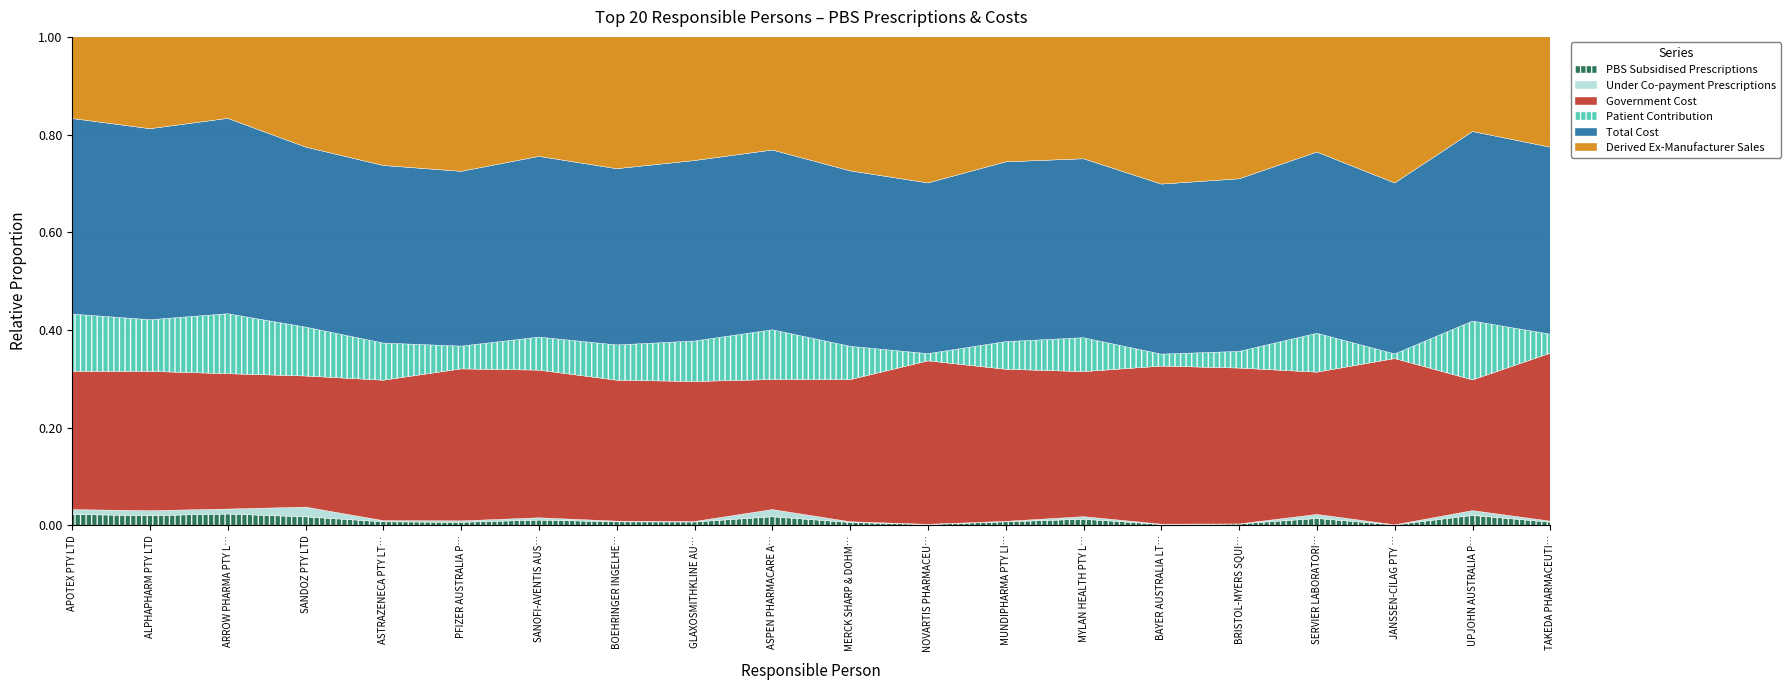

Reading left to right, what are all the values shown in this chart?

PBS Subsidised Prescriptions: 36713108.0	35647409.0	16188799.0	14524149.0	9485265.0	8686390.0	8276099.0	7721009.0	6214531.0	5991902.0	5385658.0	4580420.0	4229520.0	3491717.0	3136856.0	2612683.0	2284515.0	1974355.0	1628213.0	1621338.0
Under Co-payment Prescriptions: 16624655.0	18551568.0	7157519.0	16816189.0	3264965.0	4432877.0	3610356.0	1707647.0	1002590.0	5074971.0	1435615.0	1479583.0	589417.0	1491607.0	1077426.0	681.0	1369542.0	375959.0	799170.0	545620.0
Government Cost: 471098277.5	515567607.4	194418320.5	225791328.5	382794017.0	448530746.3	234459287.2	318201659.3	265639727.9	91297859.4	272156704.0	1019397432.6	185235203.5	83741207.4	585576036.2	298897352.9	47844006.8	806905098.6	21597297.4	87346624.0
Patient Contribution: 194734125.3	191495514.9	86161001.2	84309143.3	101319785.1	67335186.3	52478937.0	79733512.4	76852145.1	34936933.8	63914898.5	45097609.4	33706122.7	19584973.3	44420234.7	32014453.9	13094525.4	22664085.4	9726450.0	9882080.7
Total Cost: 665832402.8	707063122.3	280579321.8	310100471.8	484113802.1	515865932.6	286938224.2	397935171.7	342491873.0	126234793.2	336071602.5	1064495041.9	218941326.2	103326180.7	629996270.9	330911806.8	60938532.1	829569184.1	31323747.4	97228704.7
Derived Ex-Manufacturer Sales: 277878397.1	339882224.5	117052887.8	189762294.5	350606379.0	396893042.2	189753639.6	297647072.2	234618273.3	79443024.6	256586573.0	910852811.8	152230075.6	70363453.2	545316710.4	272156957.8	38740611.6	709071146.8	15636979.3	57375187.4